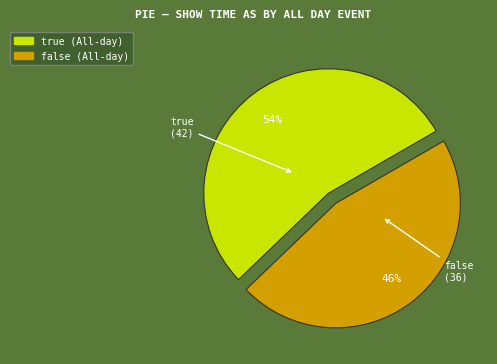

The false slice represents 46% of the pie. True or false?

True